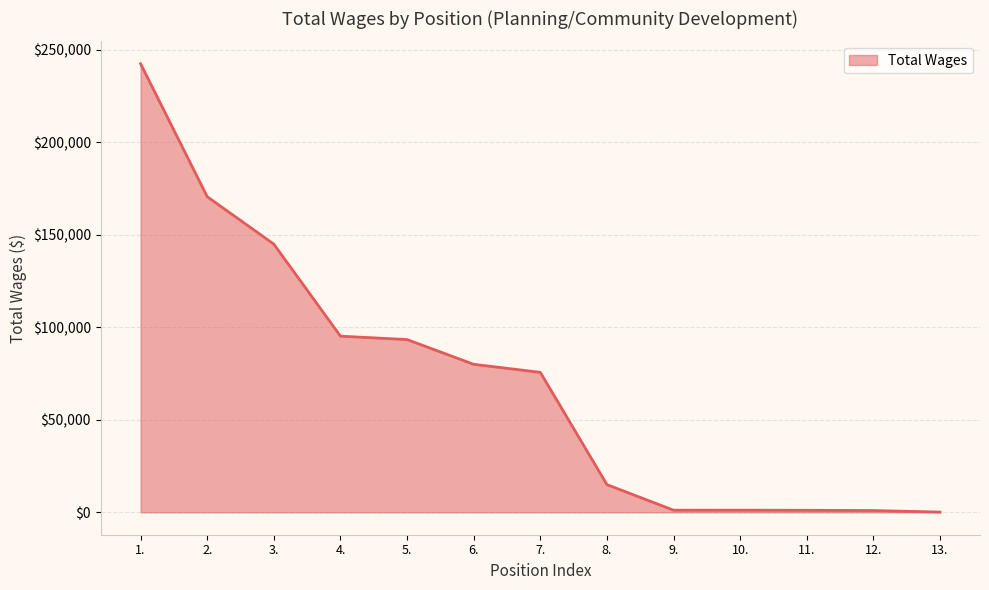

The chart shows a value of 31214 at 4.. True or false?

False